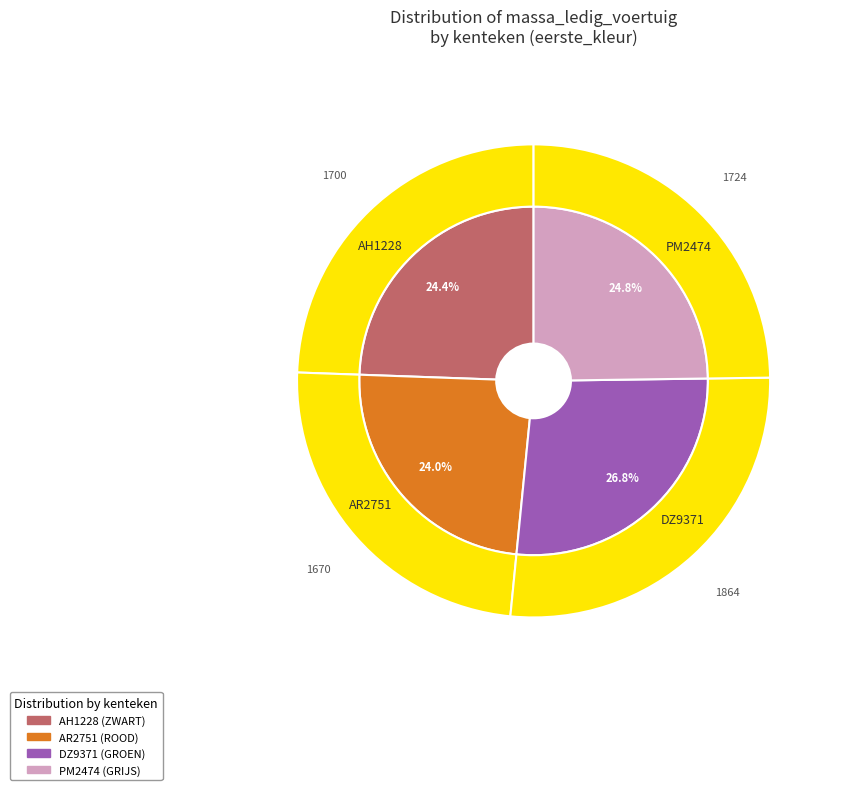

What is the total percentage of AH1228 and AR2751?

48.4%